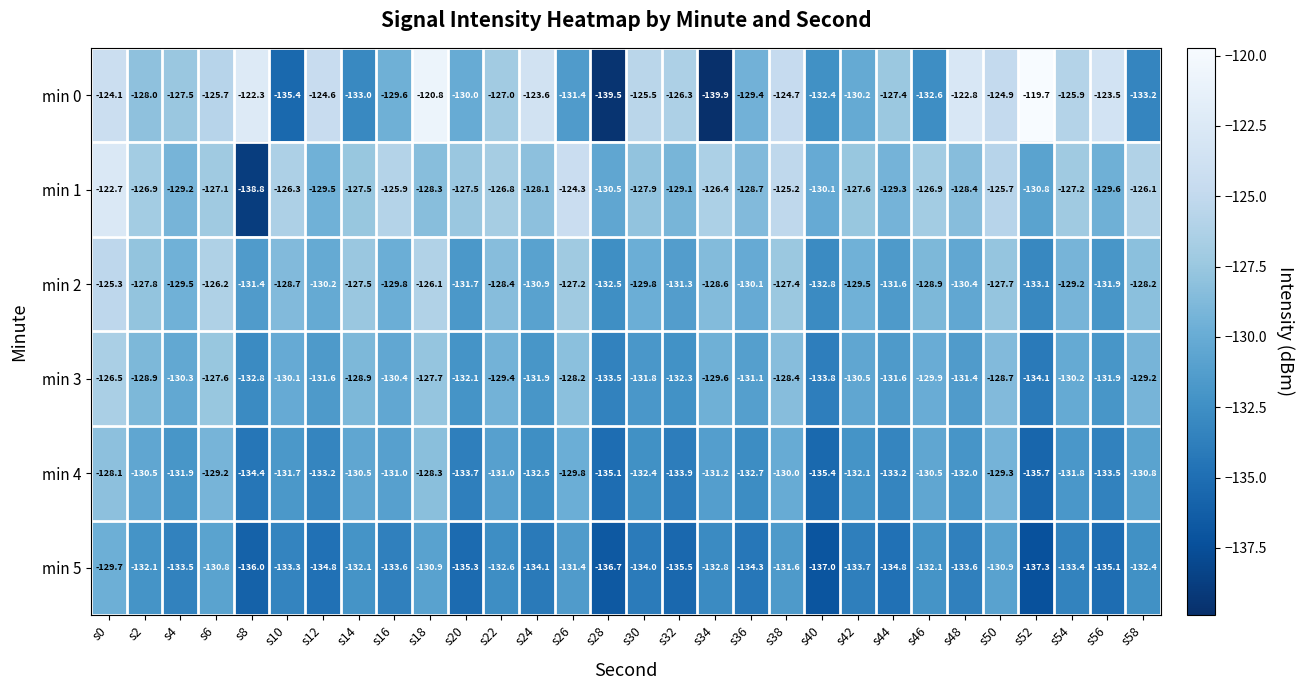

How many data points in min 0 are less than -127?

15